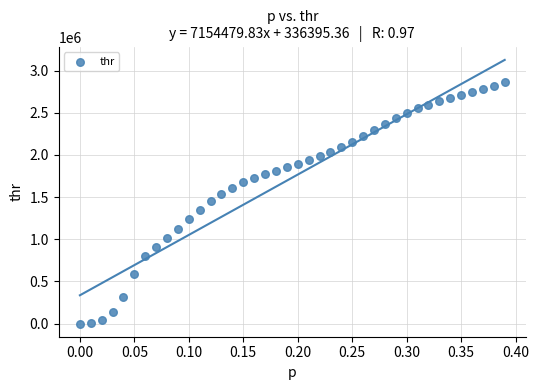

What is the range of X values (max minus min)?

0.4